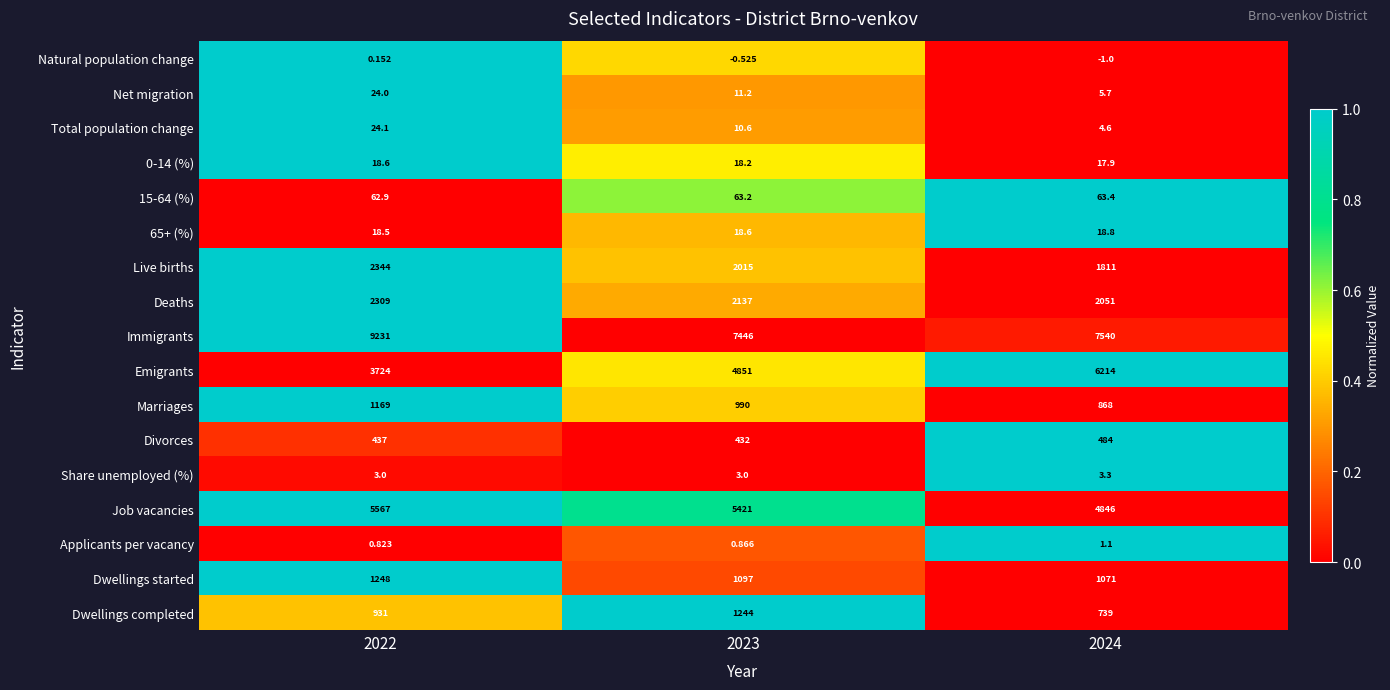

Which series has the largest total across all categories?

Immigrants